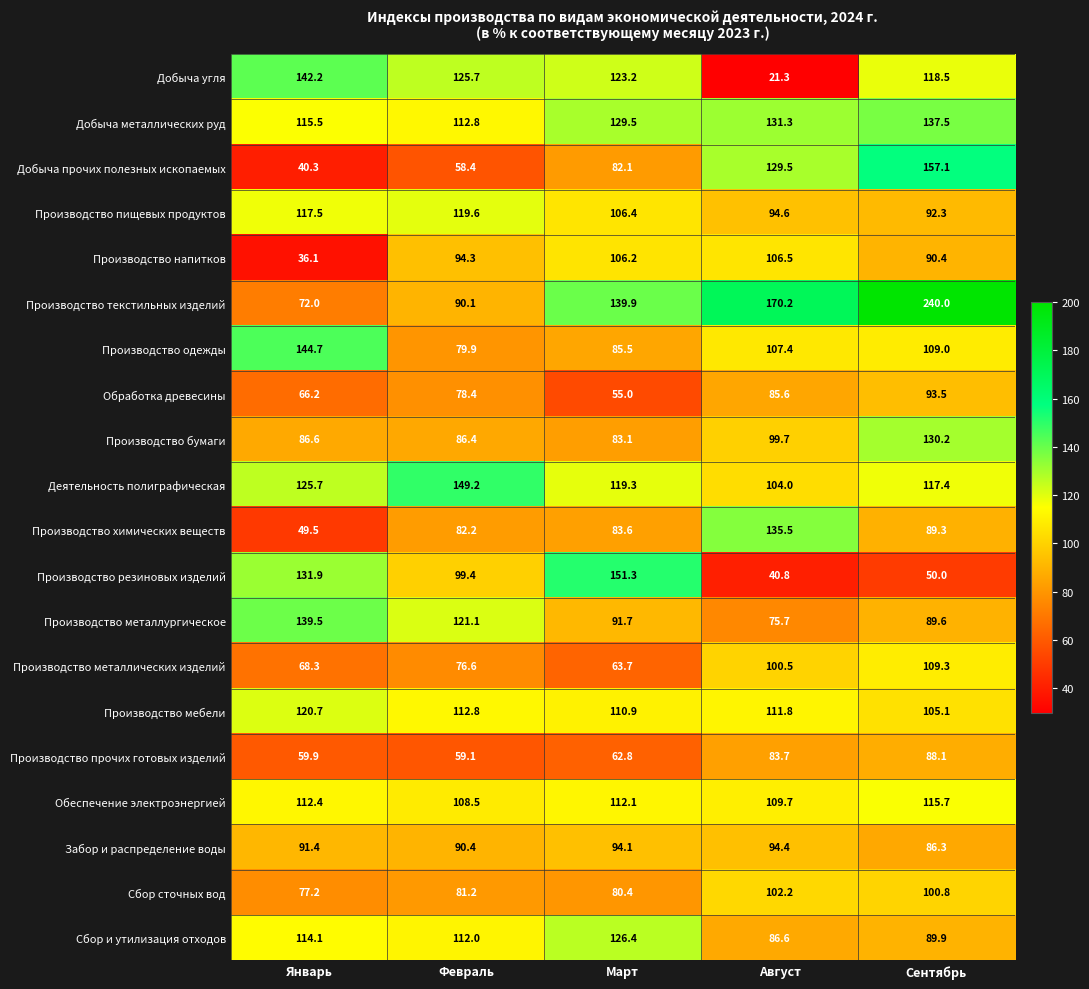

At how many categories does at least one series exceed 189?

1